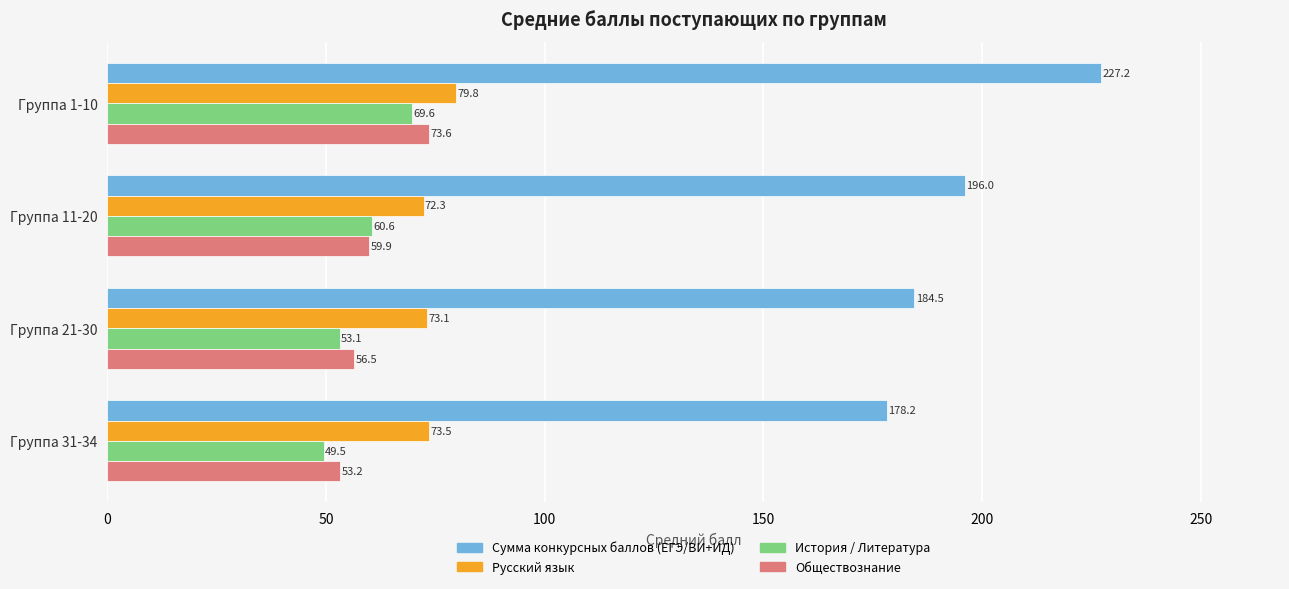

True or false: Обществознание has a value of 53.2 at Группа 31-34.

True